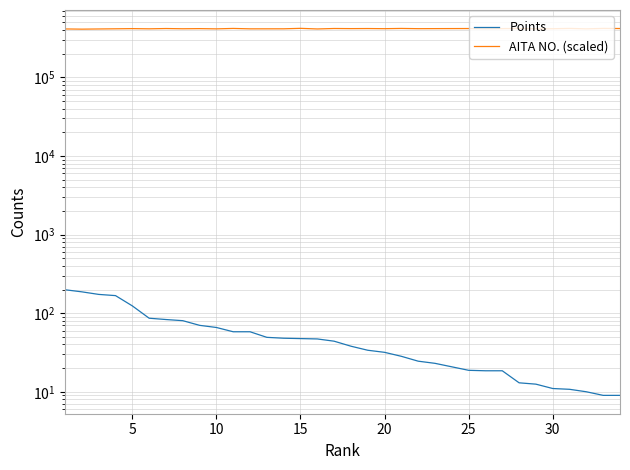

What are all the series names shown in the legend?

Points, AITA NO. (scaled)